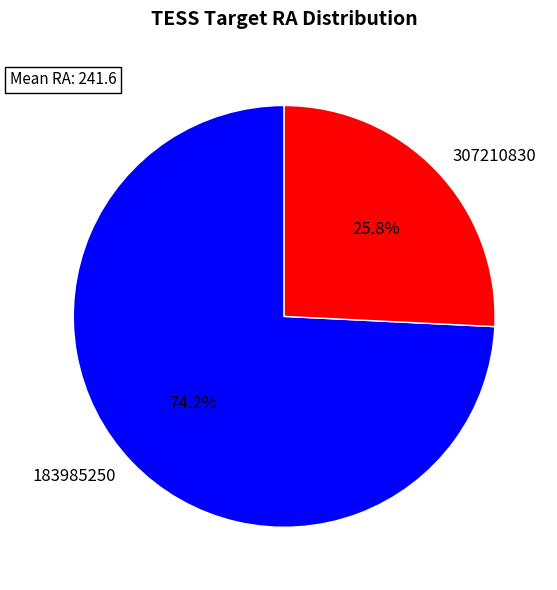

Which has a higher value, 183985250 or 307210830?

183985250